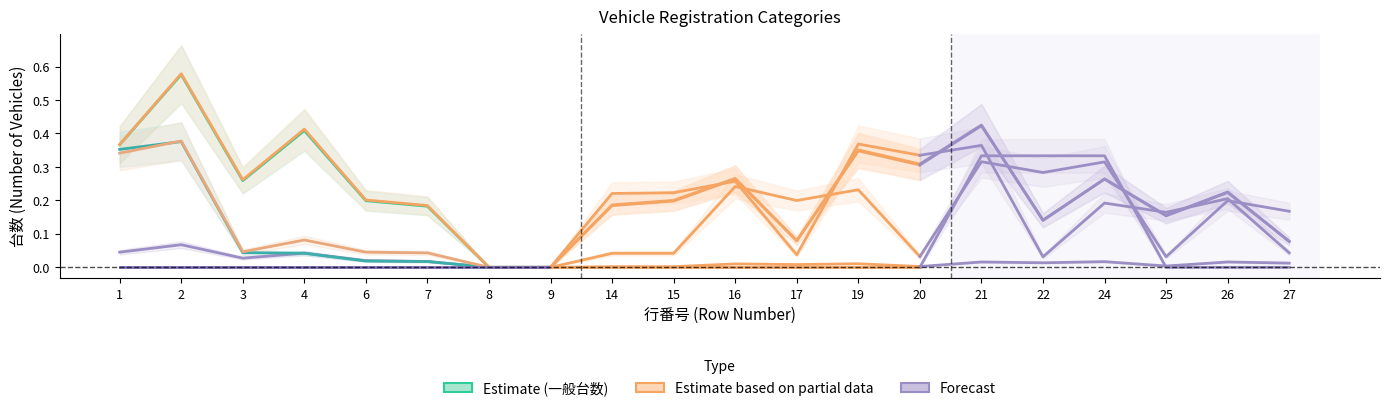

What is the sum of all values?

2.0